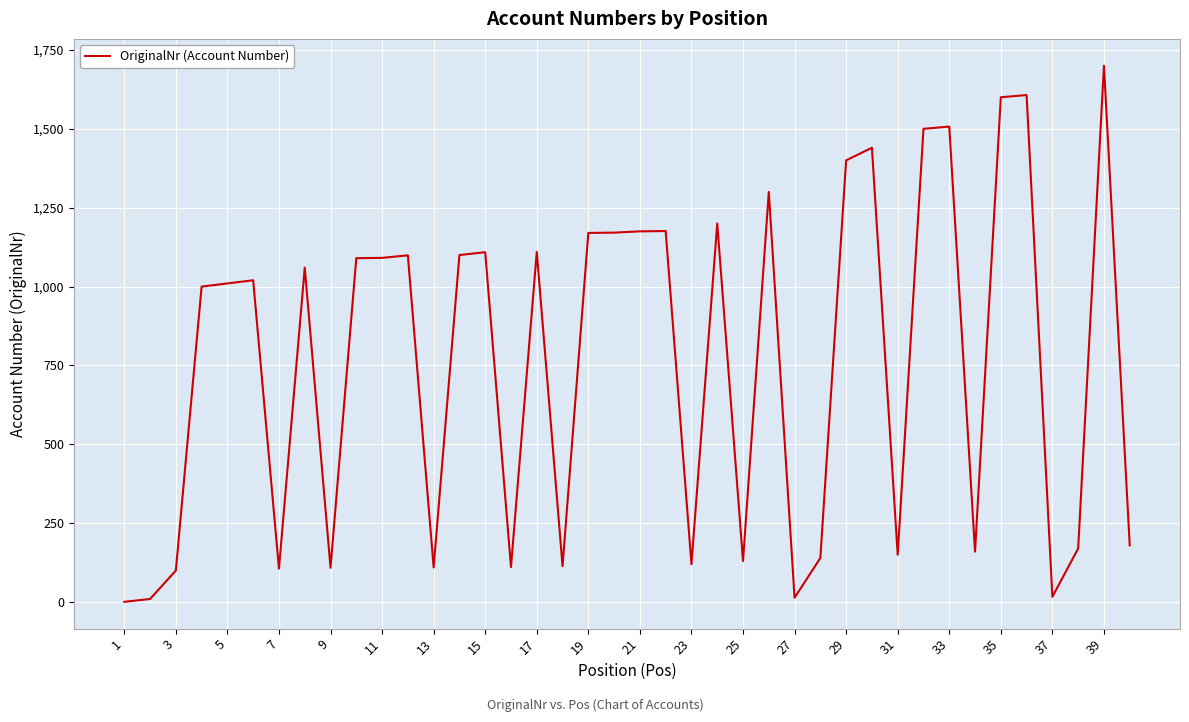

What is the greatest value displayed?

1700